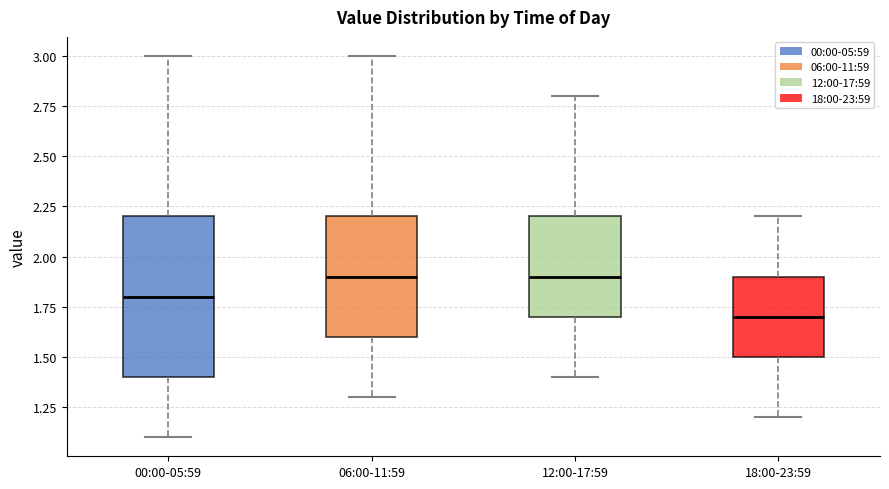

Where is the upper edge of the box for 00:00-05:59 on the y-axis? The values are not printed on the chart, so give them approximately, as read against the axis.

2.2